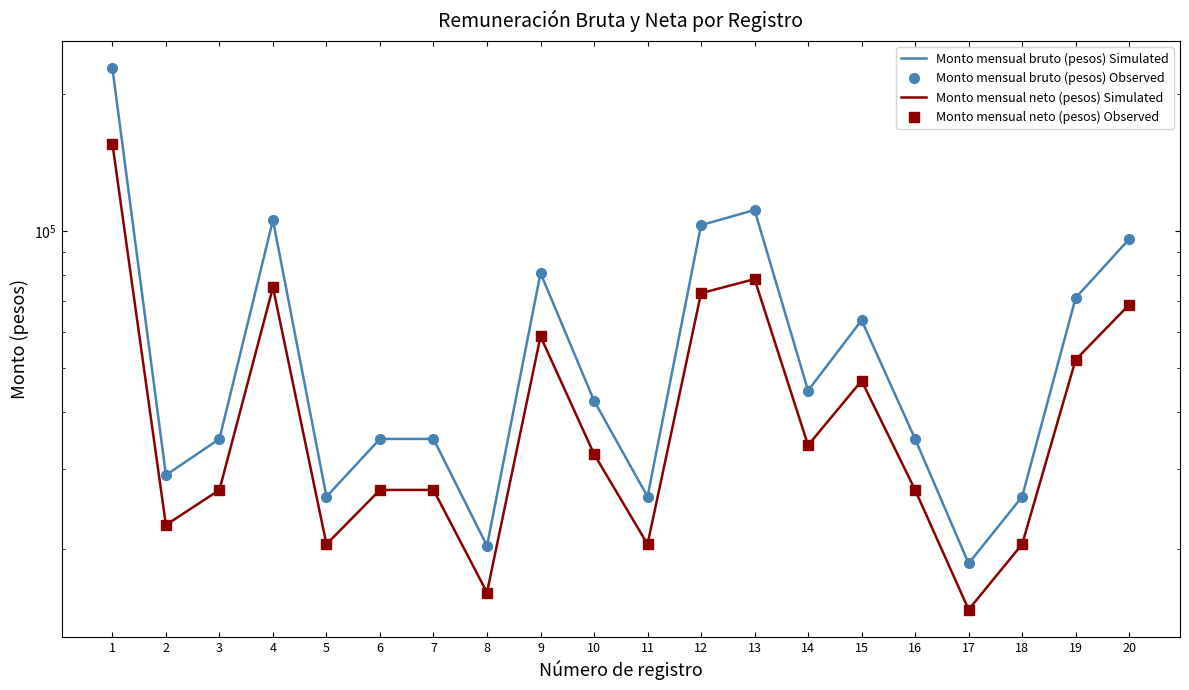

Reading left to right, what are all the values shown in this chart?

Monto mensual bruto (pesos) Simulated: 1=228048.7	2=29028.8	3=34869.3	4=105648.9	5=26025.4	6=34869.3	7=34869.3	8=20283.4	9=80775.5	10=42324.0	11=26025.4	12=102956.0	13=111176.0	14=44546.9	15=63600.3	16=34869.3	17=18557.4	18=26025.4	19=71248.2	20=95933.2
Monto mensual bruto (pesos) Observed: 1=228048.7	2=29028.8	3=34869.3	4=105648.9	5=26025.4	6=34869.3	7=34869.3	8=20283.4	9=80775.5	10=42324.0	11=26025.4	12=102956.0	13=111176.0	14=44546.9	15=63600.3	16=34869.3	17=18557.4	18=26025.4	19=71248.2	20=95933.2
Monto mensual neto (pesos) Simulated: 1=155511.0	2=22545.0	3=26926.5	4=75159.9	5=20451.8	6=26926.5	7=26926.5	8=16013.9	9=58631.0	10=32298.6	11=20451.8	12=72949.8	13=78336.1	14=33767.4	15=46811.1	16=26926.5	17=14686.5	18=20451.8	19=52076.7	20=68806.9
Monto mensual neto (pesos) Observed: 1=155511.0	2=22545.0	3=26926.5	4=75159.9	5=20451.8	6=26926.5	7=26926.5	8=16013.9	9=58631.0	10=32298.6	11=20451.8	12=72949.8	13=78336.1	14=33767.4	15=46811.1	16=26926.5	17=14686.5	18=20451.8	19=52076.7	20=68806.9